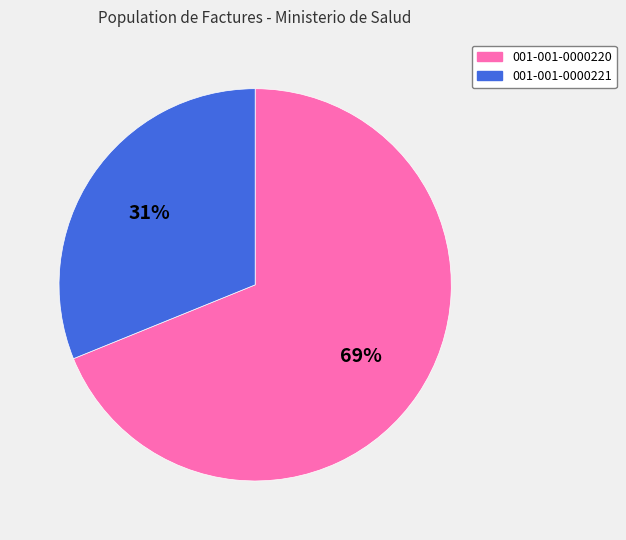

To the nearest percent, what is the combined percentage of 001-001-0000221 and 001-001-0000220?

100%